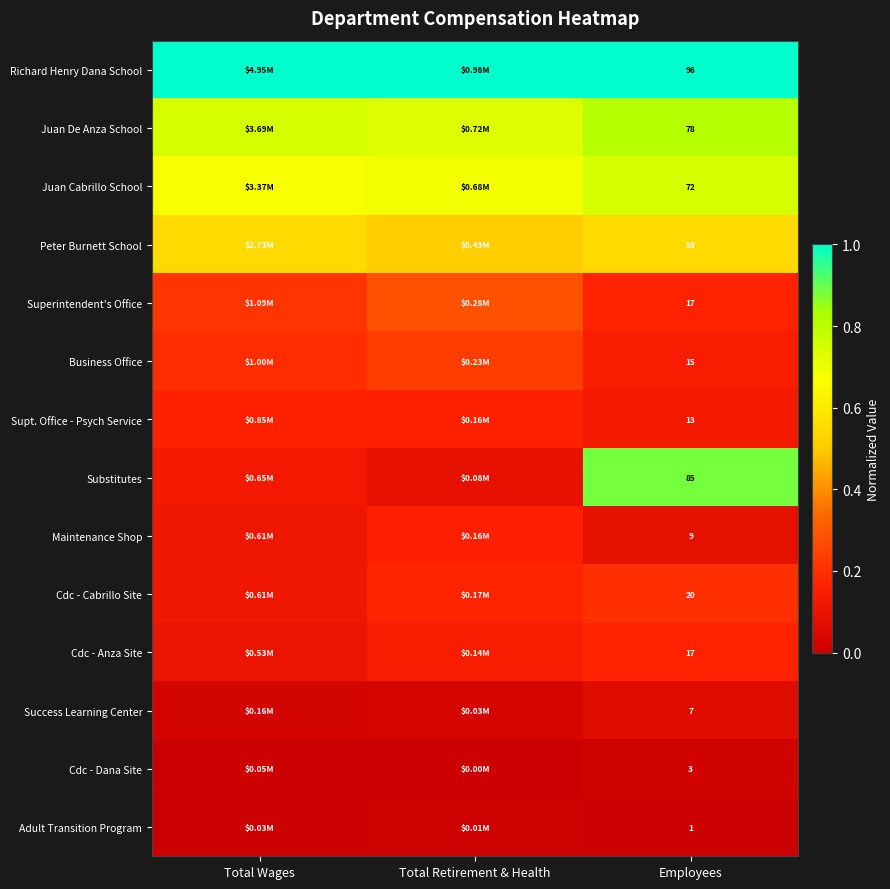

Which series changed the most between Total Wages and Employees?

Substitutes